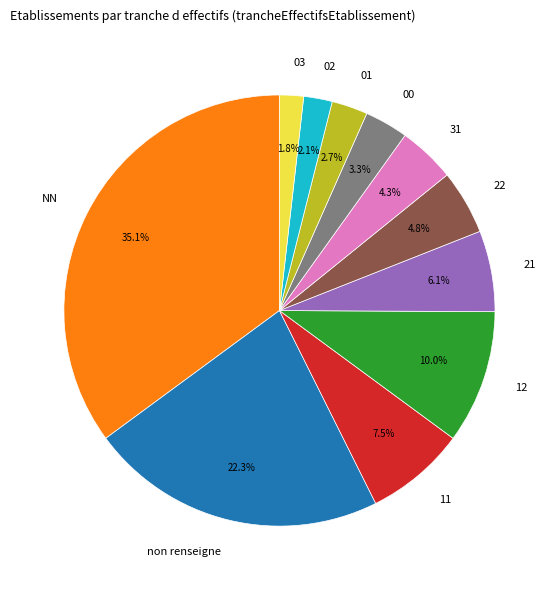

To the nearest percent, what percentage of the pie is 02?

2%